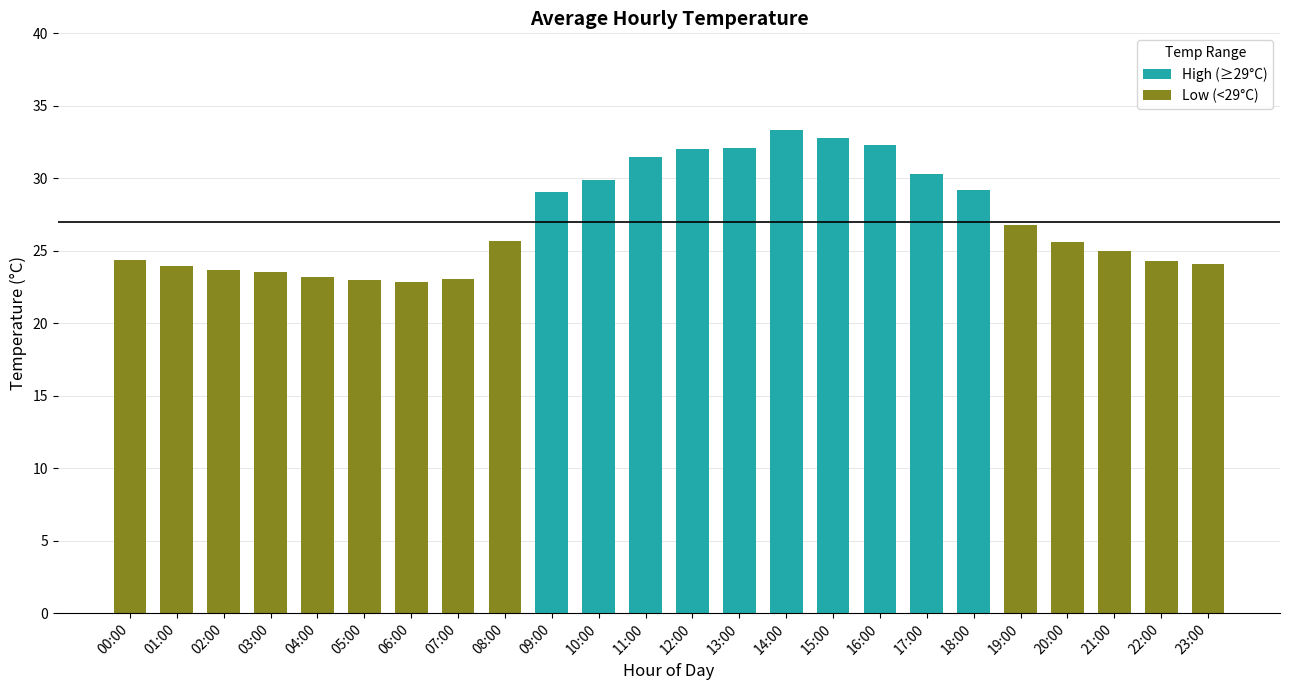

How many series are shown in this chart?

1